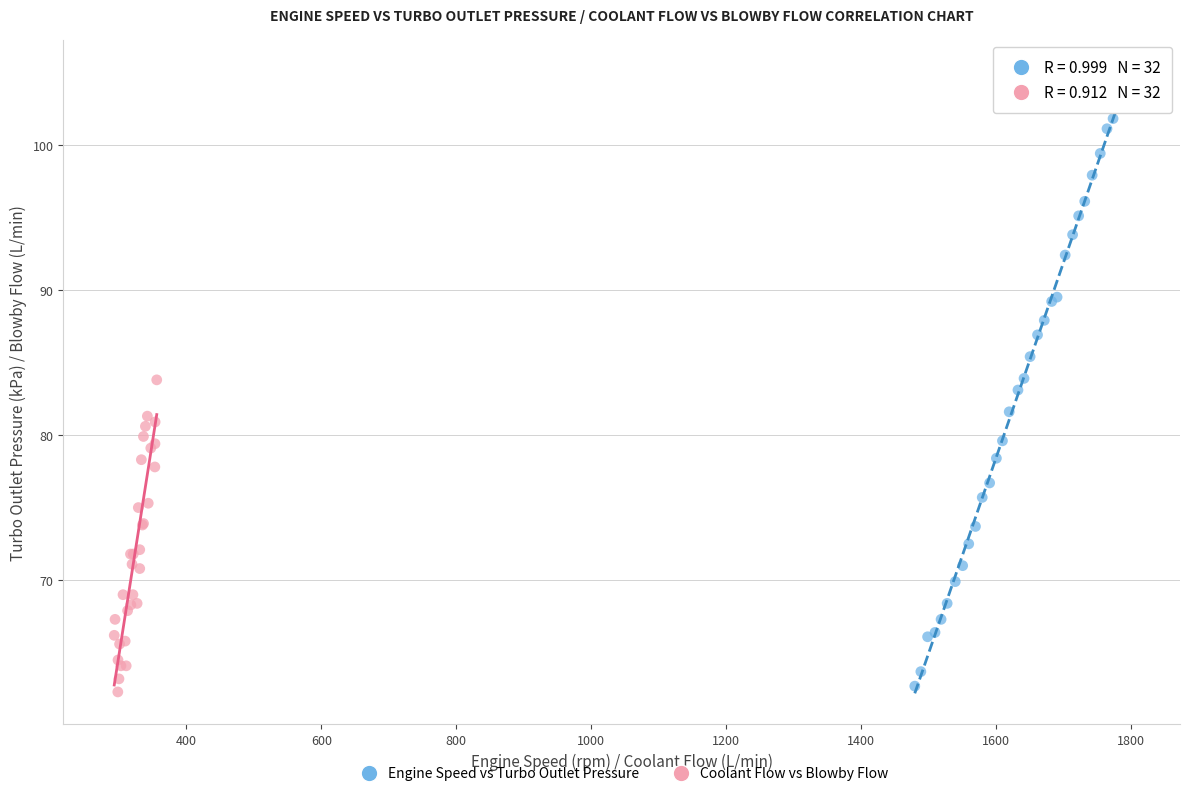

Which series reaches the minimum Y coordinate?

Coolant Flow vs Blowby Flow